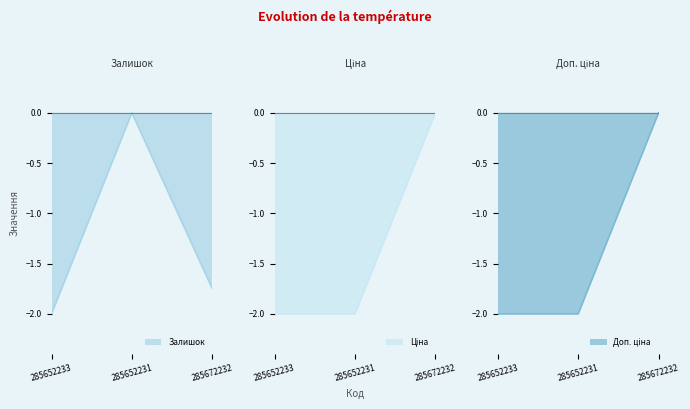

What position from the left is 285672232?

3